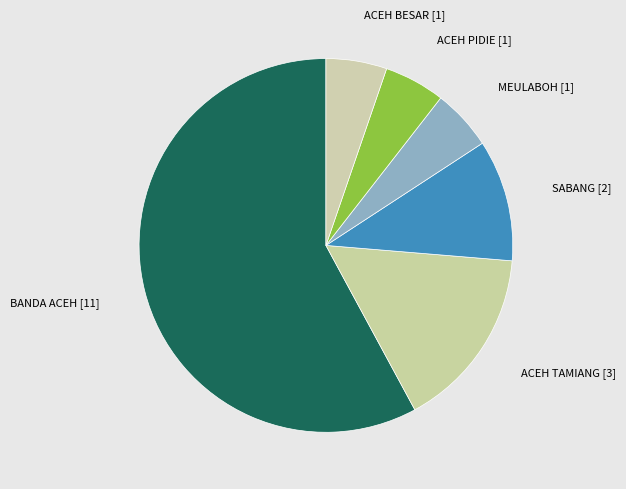

True or false: ACEH TAMIANG accounts for 5% of the total.

False